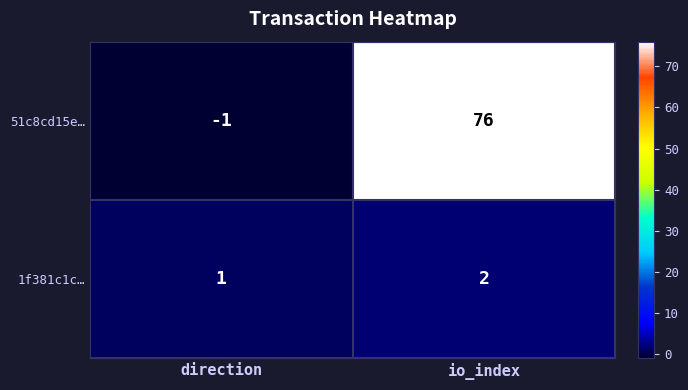

At which category is the sum across all series the highest?

io_index